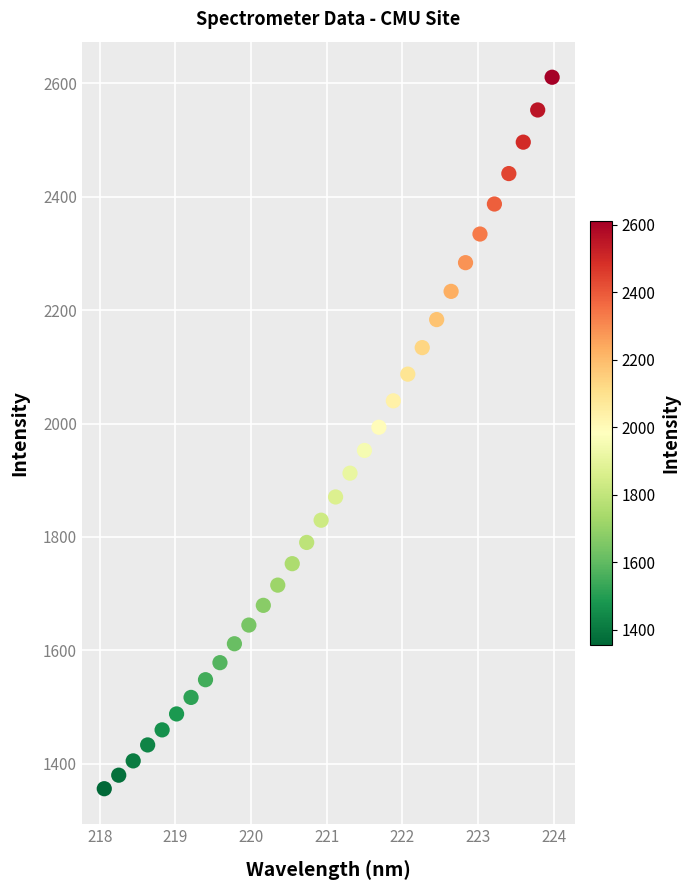

What is the range of Y values (max minus min)?

1255.1